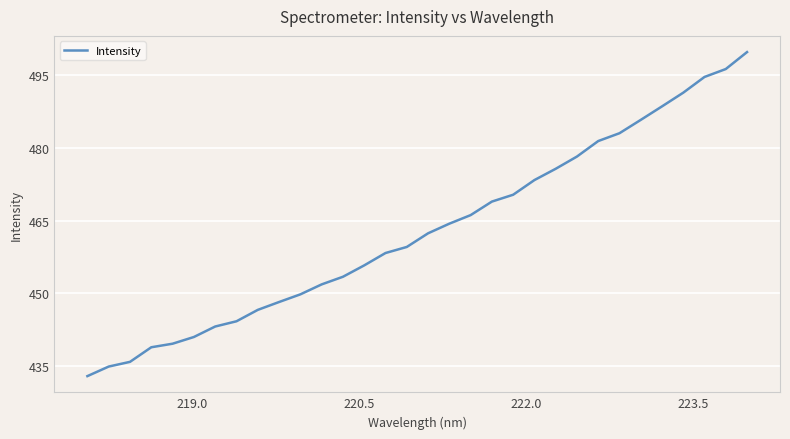

True or false: the data has more than 2 interior local peaks.

False